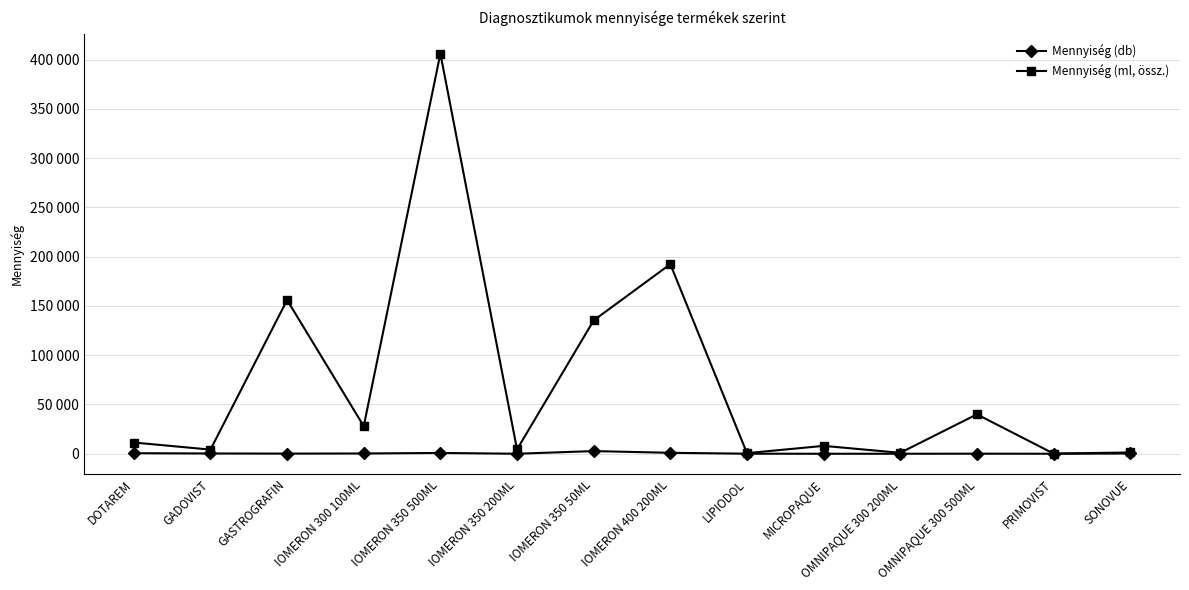

What are all the series names shown in the legend?

Mennyiség (db), Mennyiség (ml, össz.)